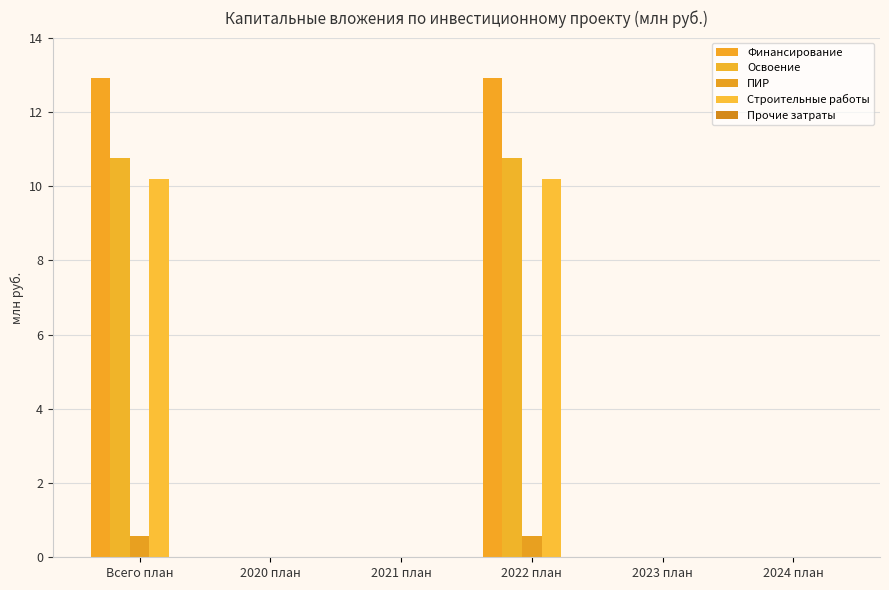

What is the maximum value shown in the chart?

12.9